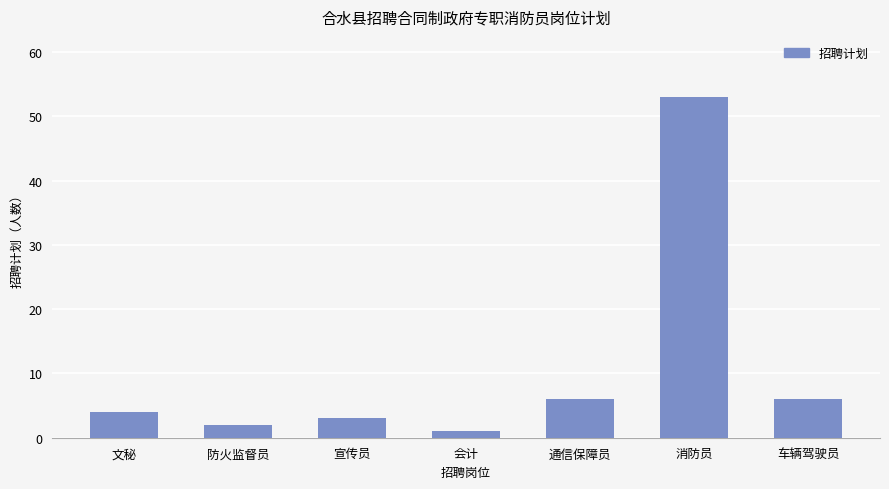

What is the difference between the values at 会计 and 防火监督员?

1